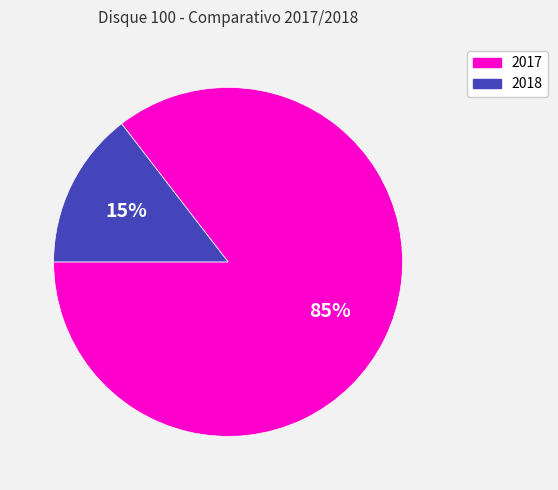

Rank the categories by value from highest to lowest.

2017, 2018